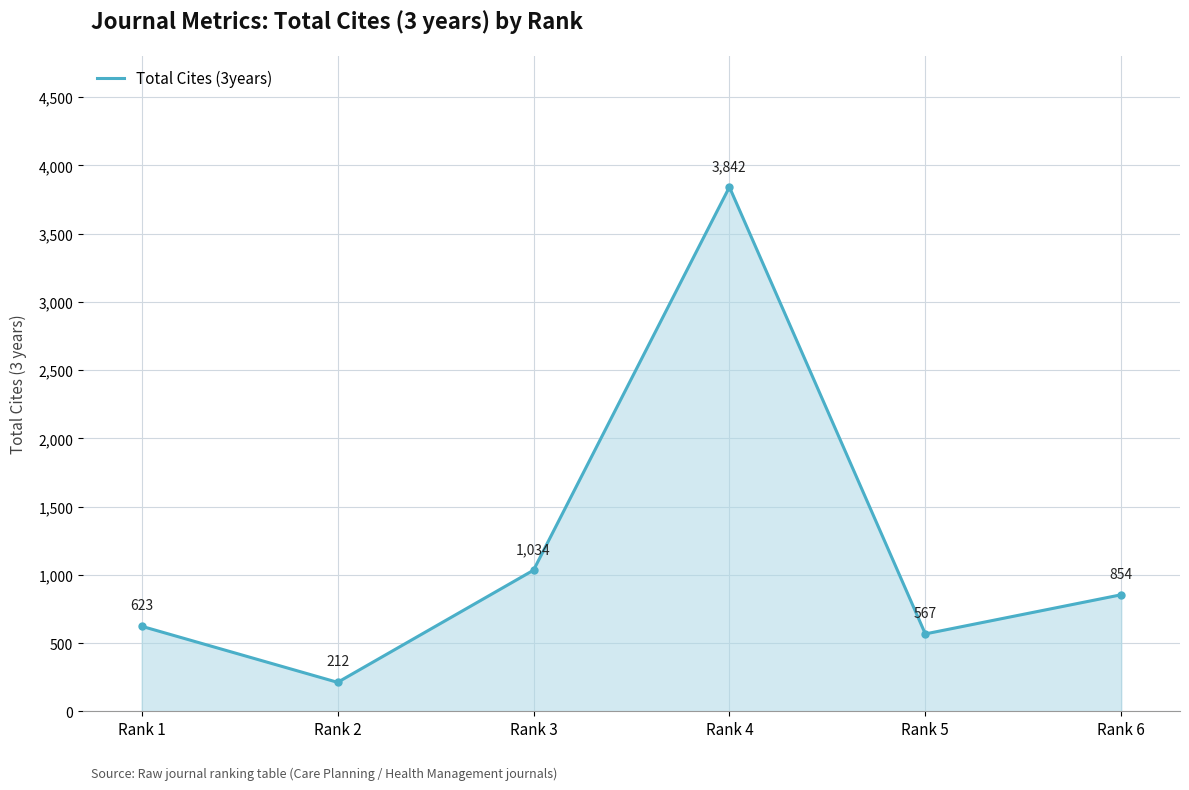

What is the sum of the values at Rank 3 and Rank 4?

4876